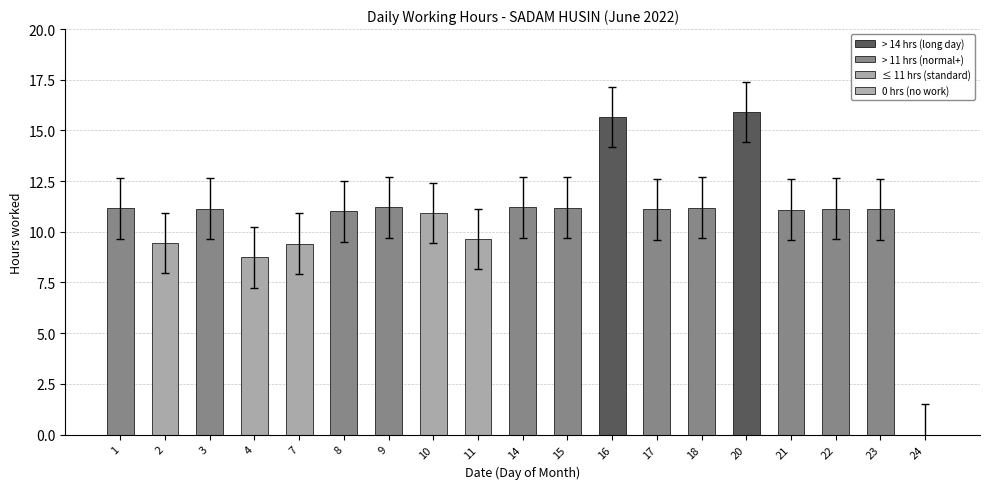

What is the ratio of the value at 18 to the value at 8?

1.0